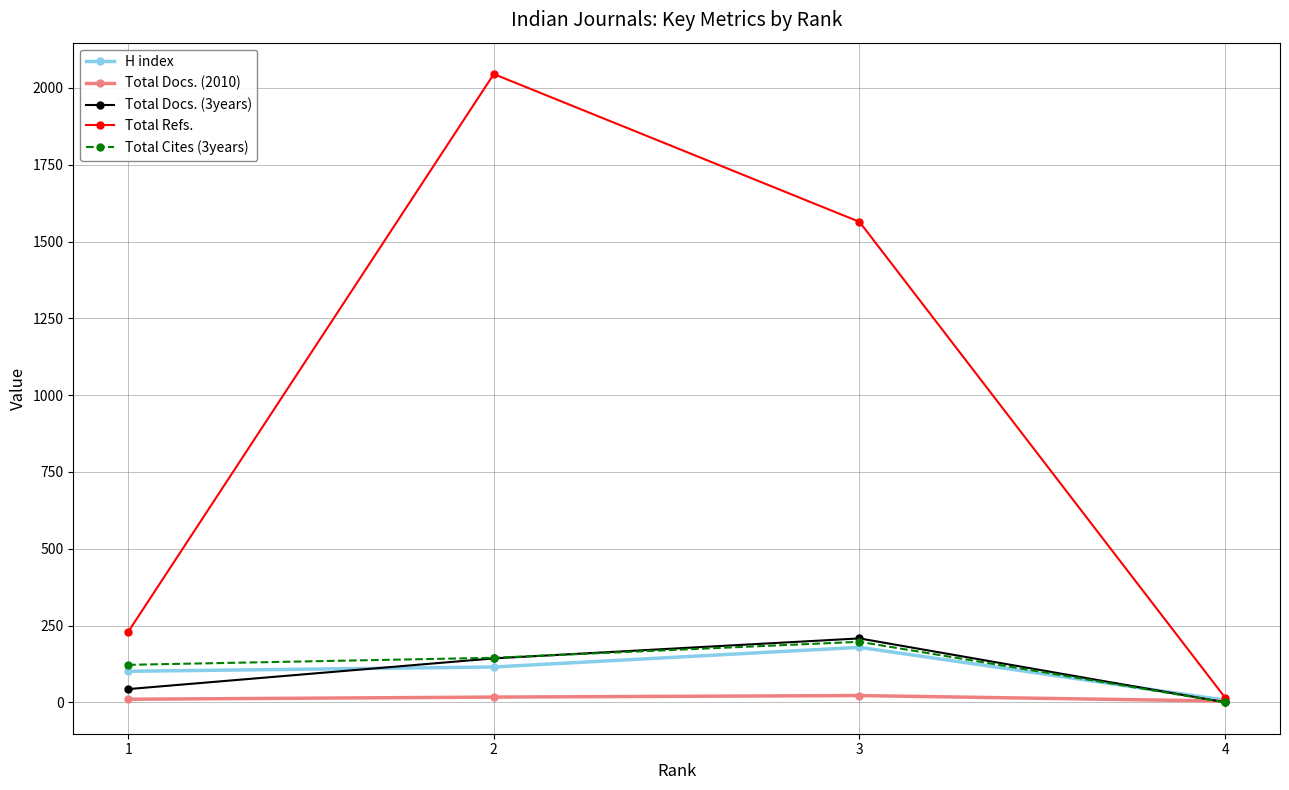

Which series has the widest spread of values?

Total Refs.